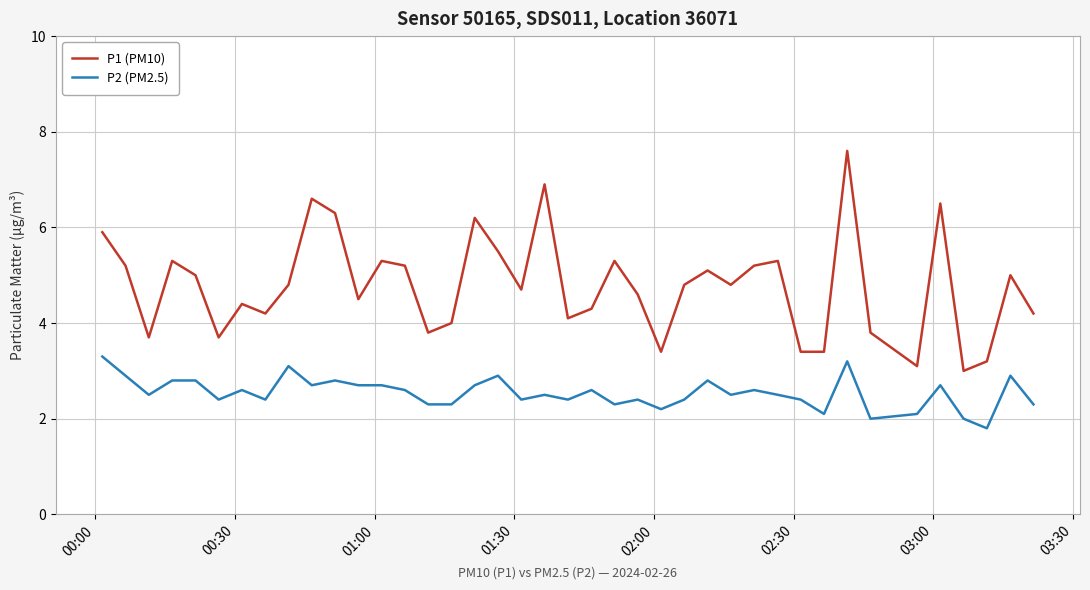

Which series has the largest total across all categories?

P1 (PM10)